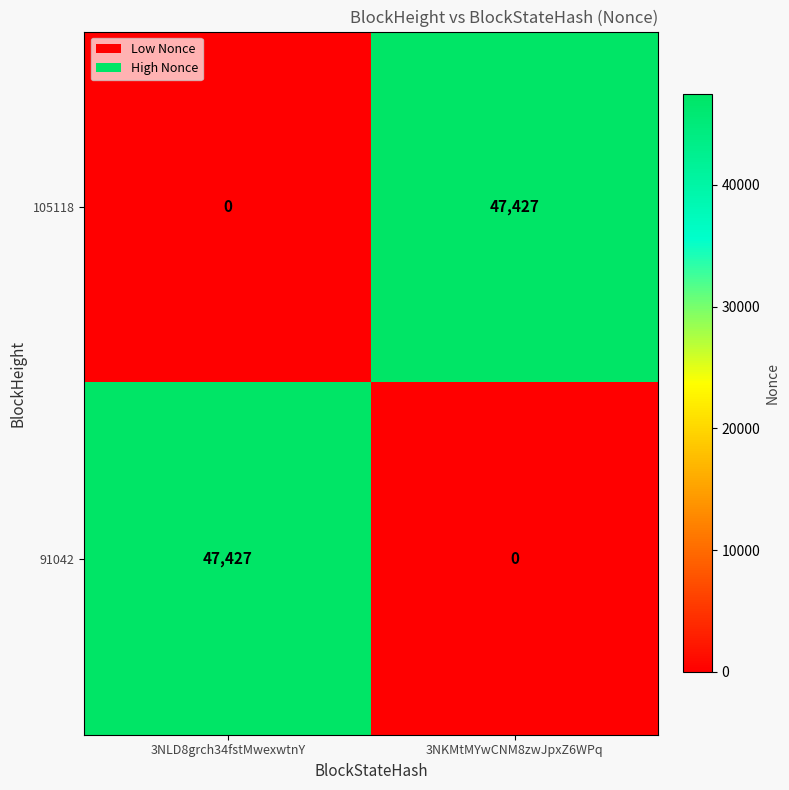

Reading left to right, transcribe all the data shown in this chart.

105118: 0	47427
91042: 47427	0